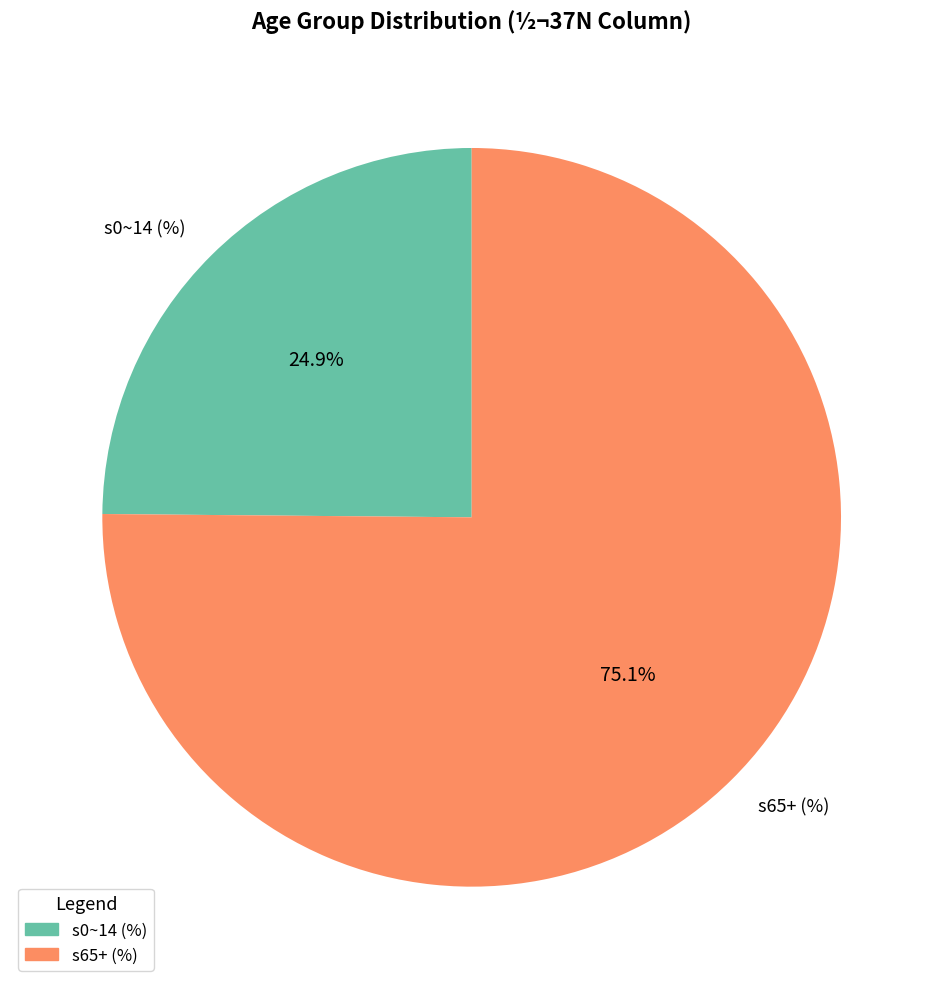

Which slice is the smallest?

s0~14 (%)